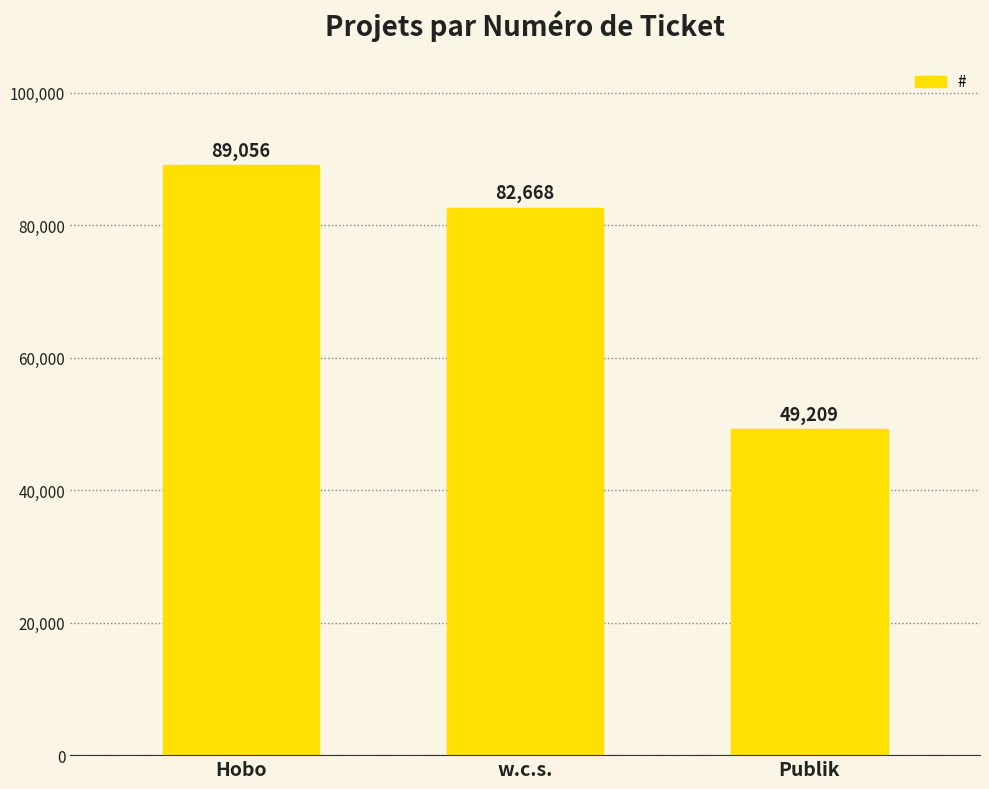

What is the difference between the values at Hobo and Publik?

39847